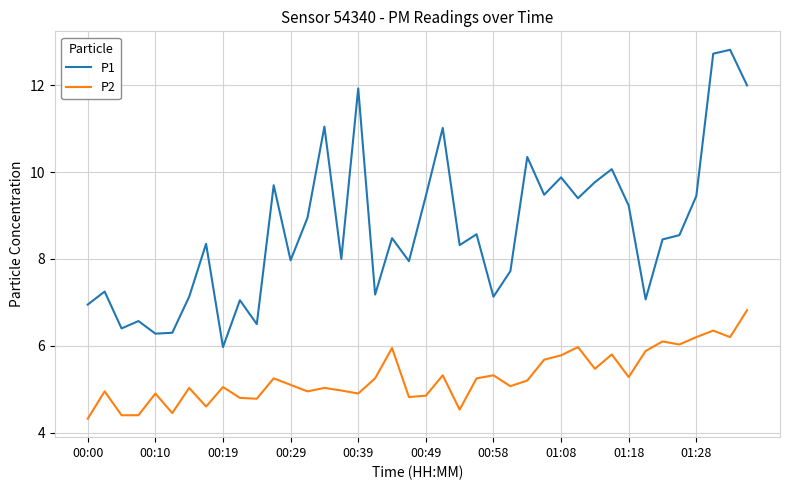

True or false: P1 and P2 cross at least once.

False